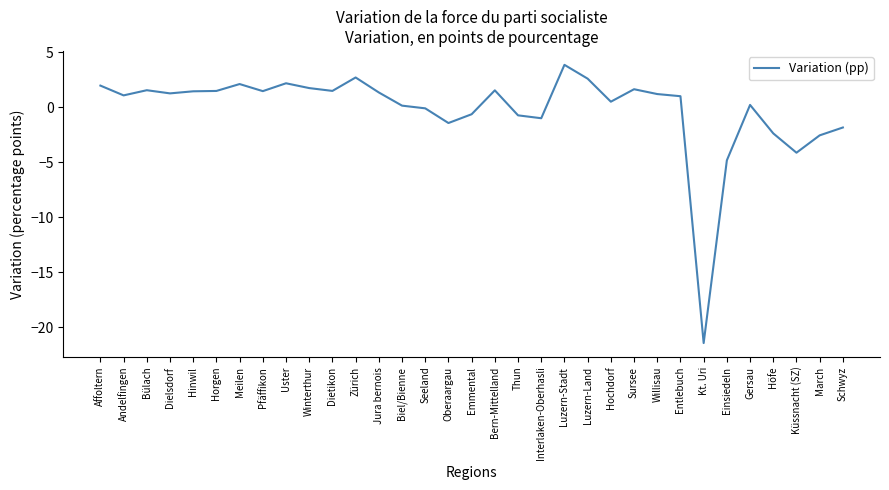

Read the value at Oberaargau.

-1.4